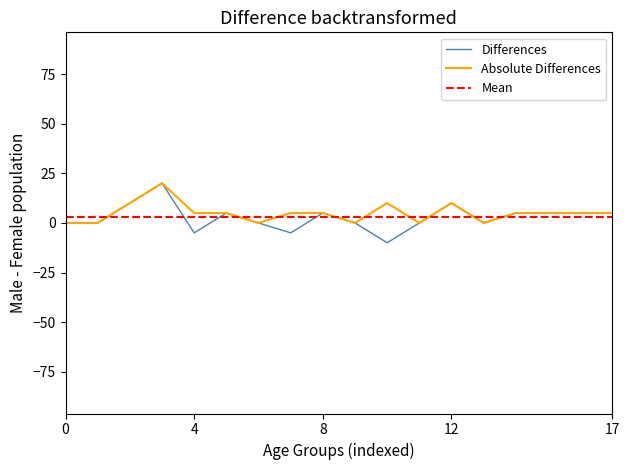

The value of Differences at 4 is -5. True or false?

True